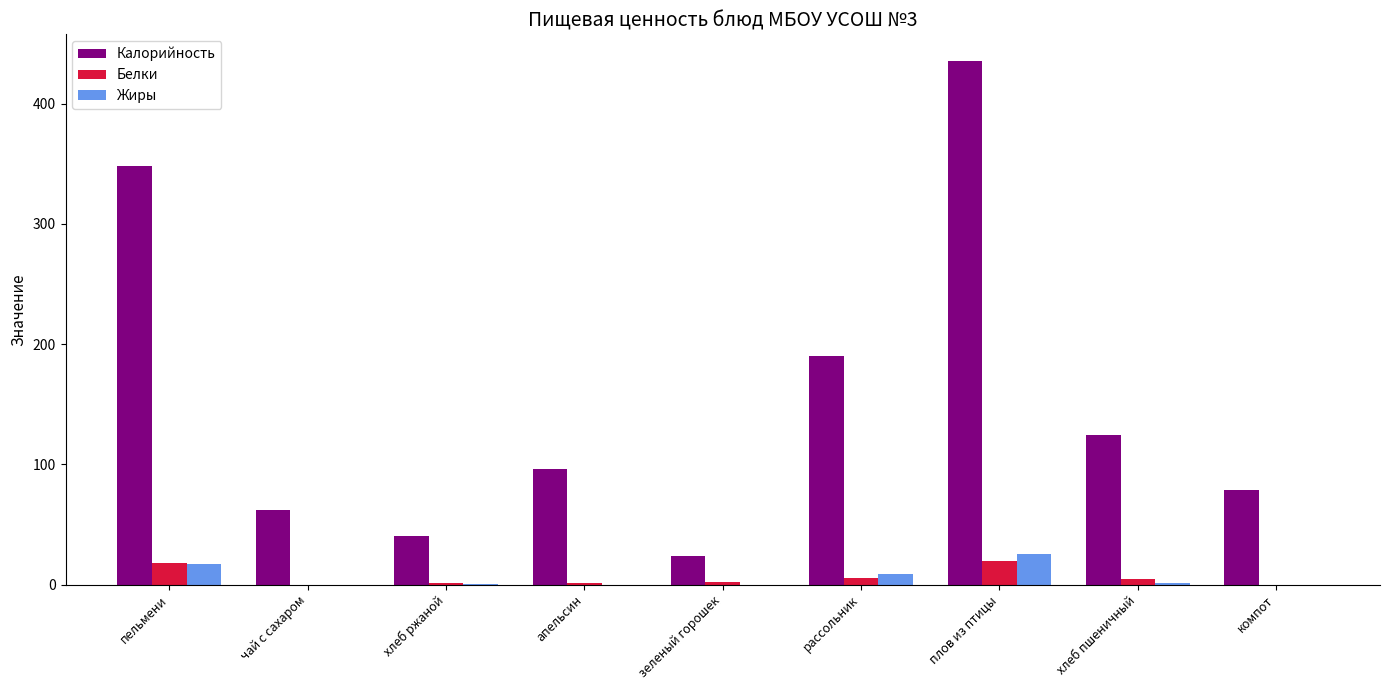

What is the spread (max minus min) of values at пельмени?

331.0